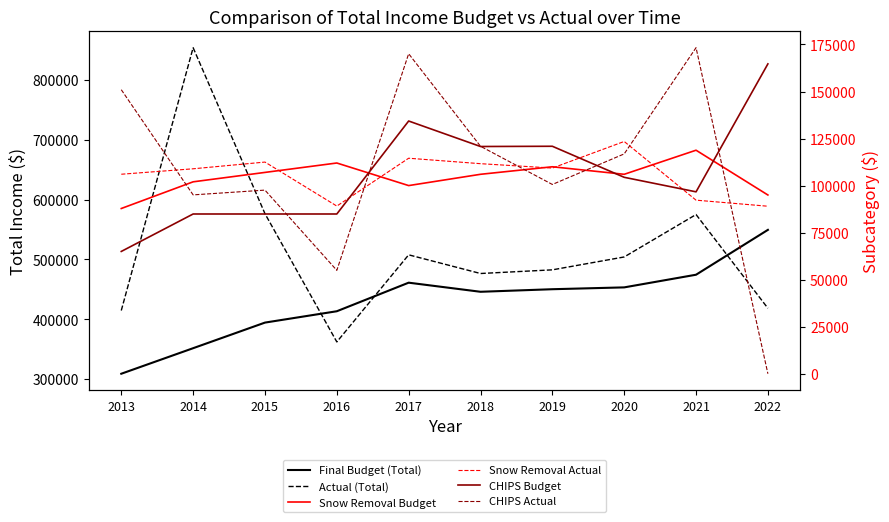

Which label corresponds to the smallest value in the chart?

2022